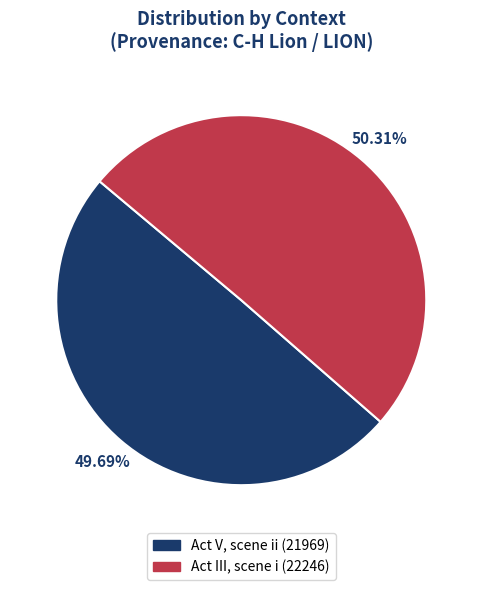

Does Act III, scene i represent more than half of the total?

Yes